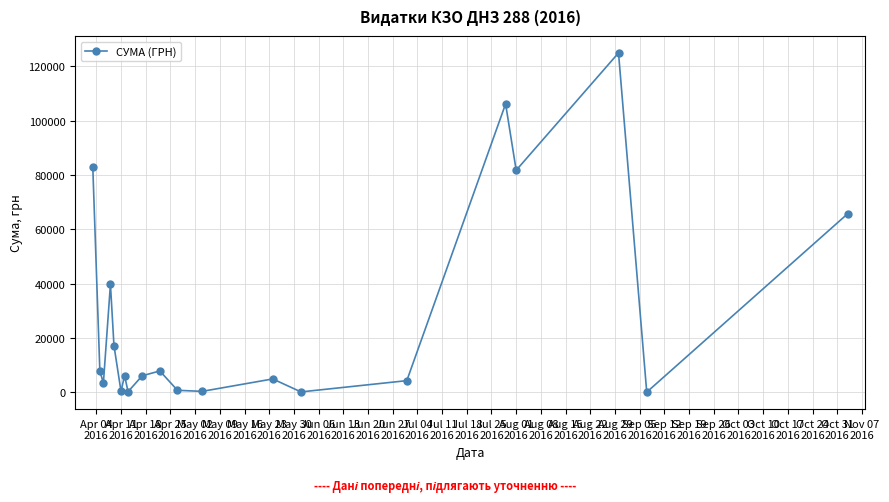

What is the value of the 18th point from the left?

124904.8